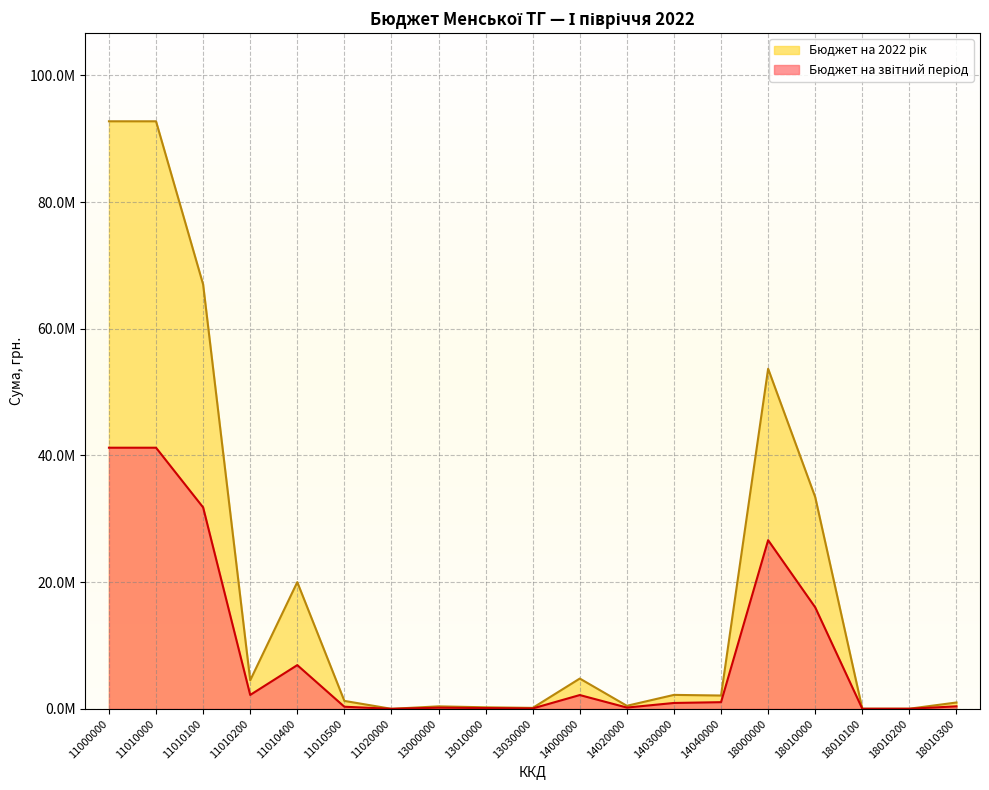

Rank the categories by Бюджет на звітний період value from lowest to highest.

11020000, 18010100, 18010200, 13030000, 13010000, 13000000, 14020000, 11010500, 18010300, 14030000, 14040000, 14000000, 11010200, 11010400, 18010000, 18000000, 11010100, 11010000, 11000000